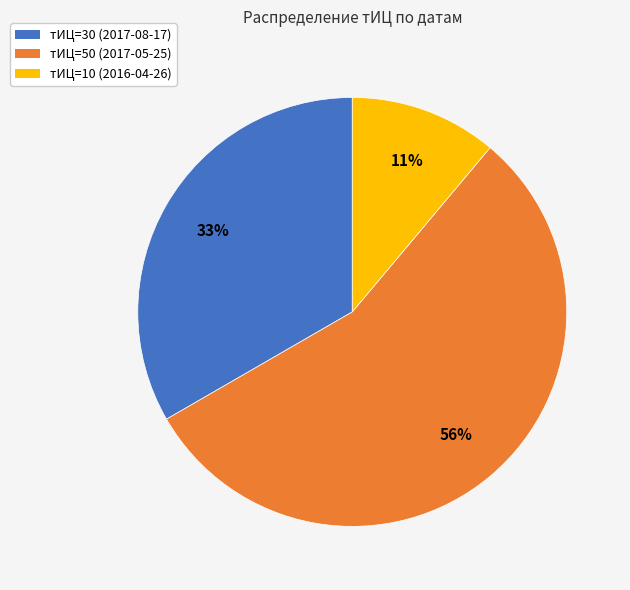

Does any single category account for the majority?

Yes